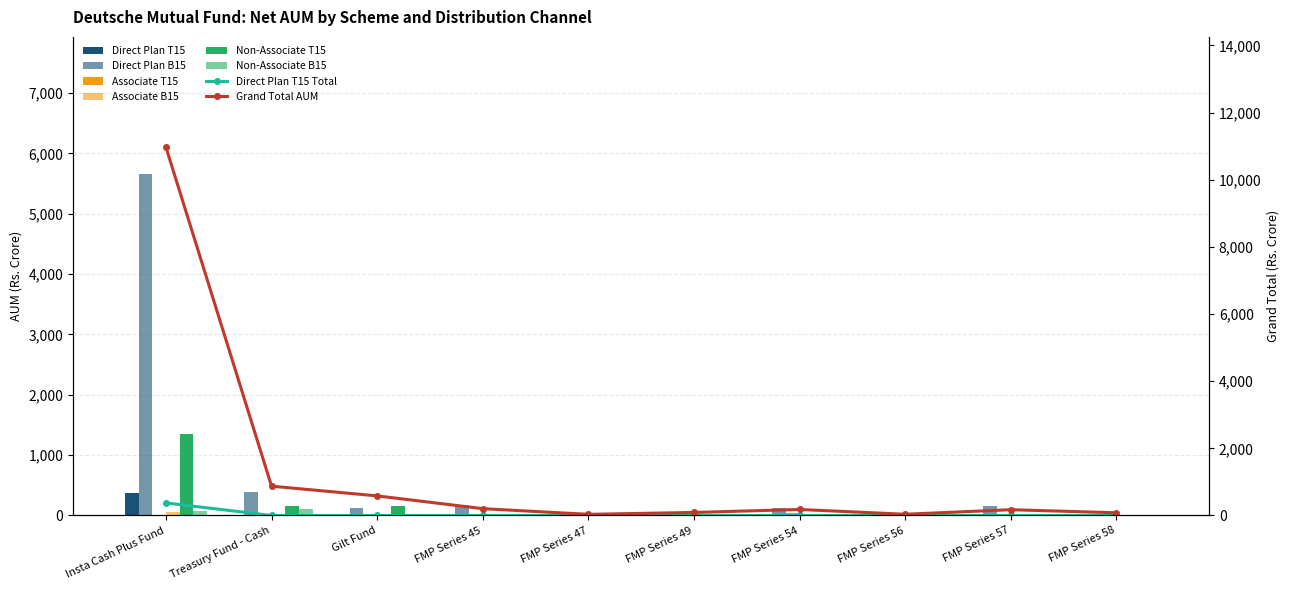

What is the difference between the highest and lowest values at FMP Series 56?

16.2